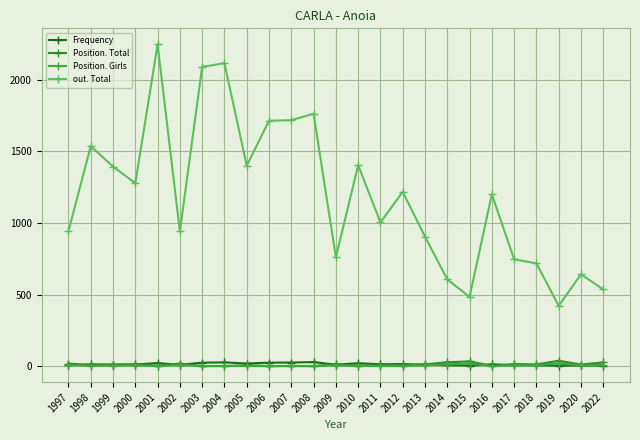

How many interior local valleys does the Frequency series have?

6